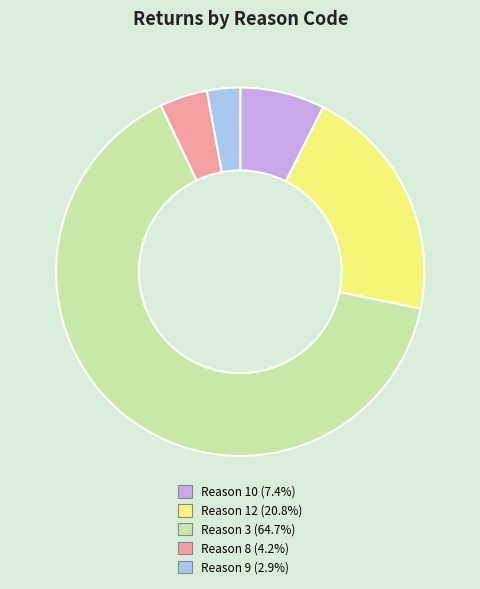

How many segments does this pie chart have?

5